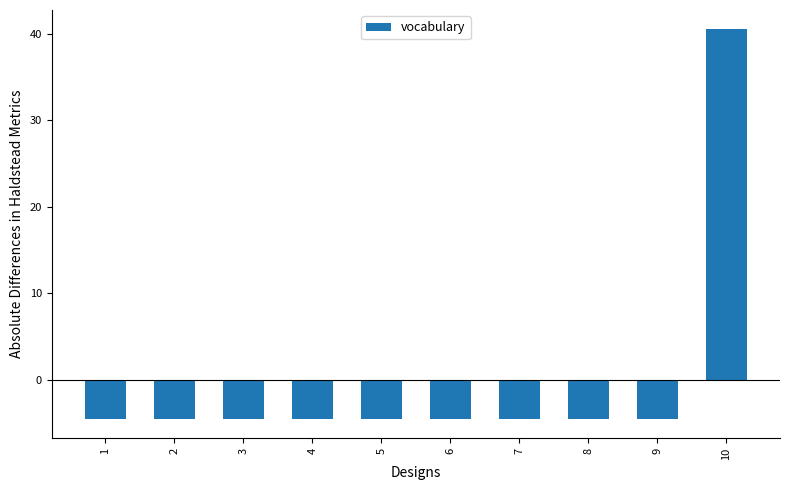

The chart shows a value of 57.5 at 10. True or false?

False